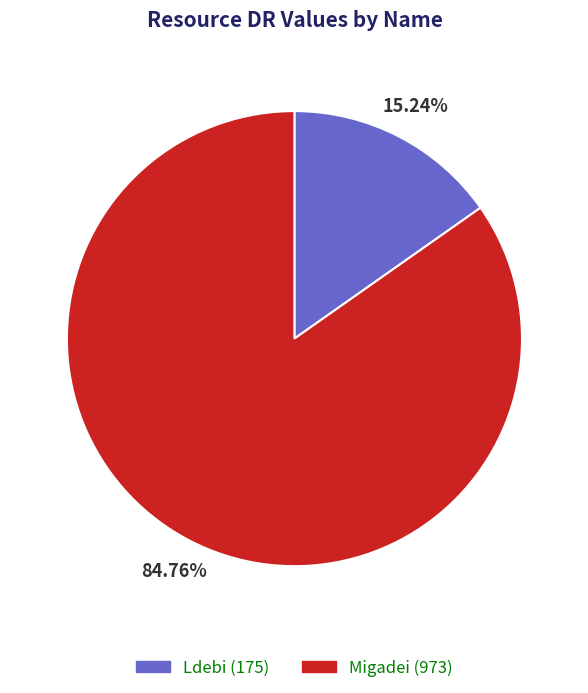

The Ldebi slice represents 8% of the pie. True or false?

False